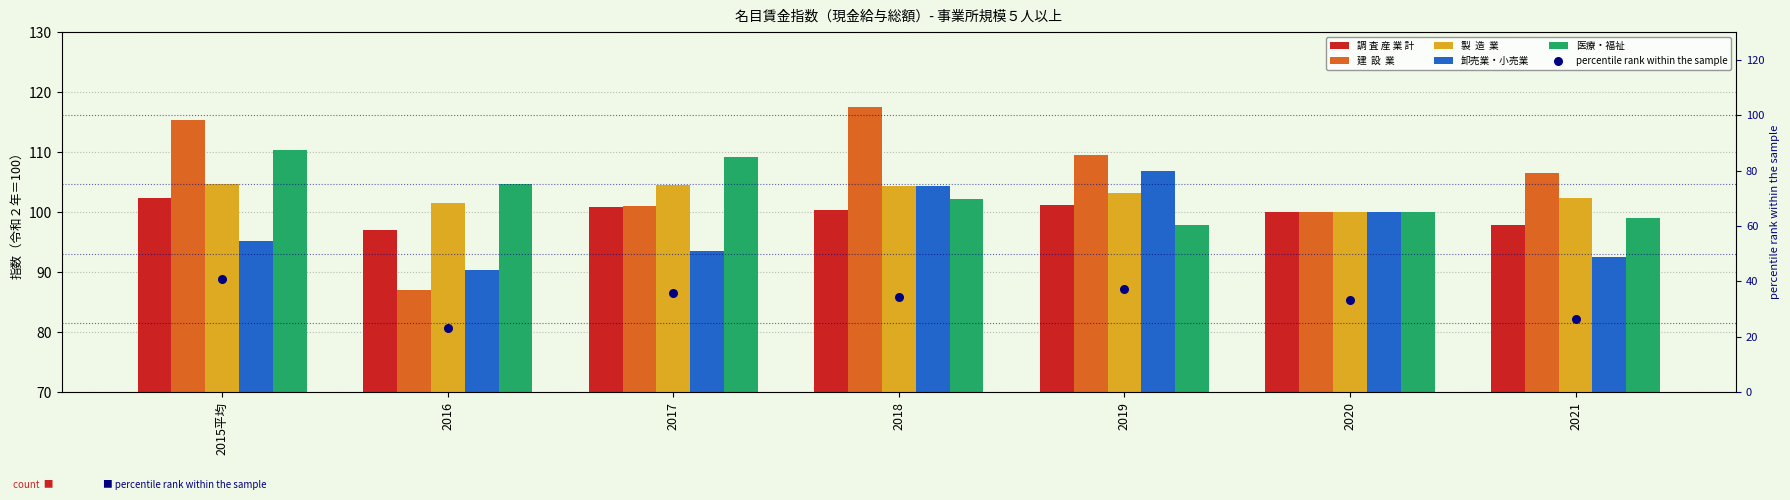

What are all the series names shown in the legend?

調 査 産 業 計, 建  設  業, 製  造  業, 卸売業・小売業, 医療・福祉, percentile rank within the sample